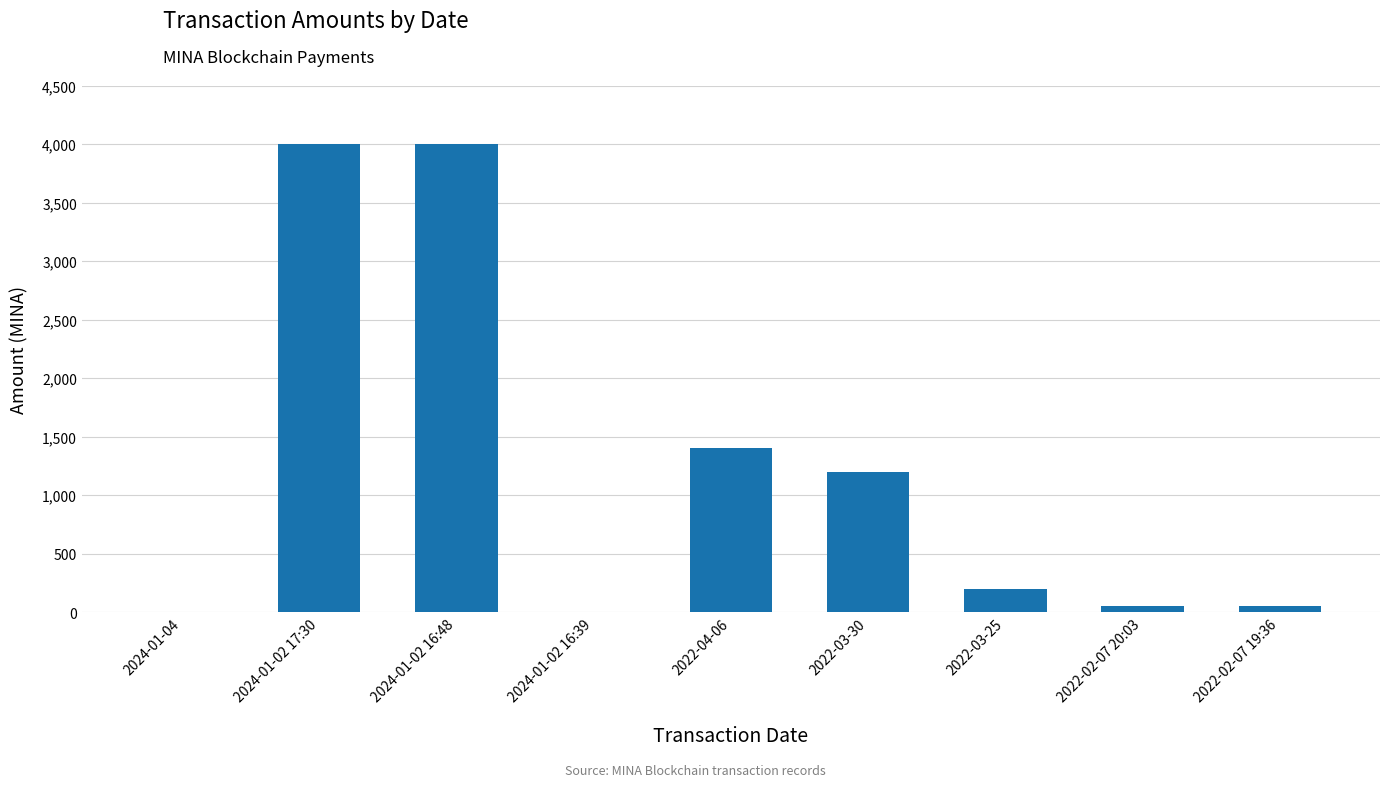

What is the maximum value shown in the chart?

4000.6